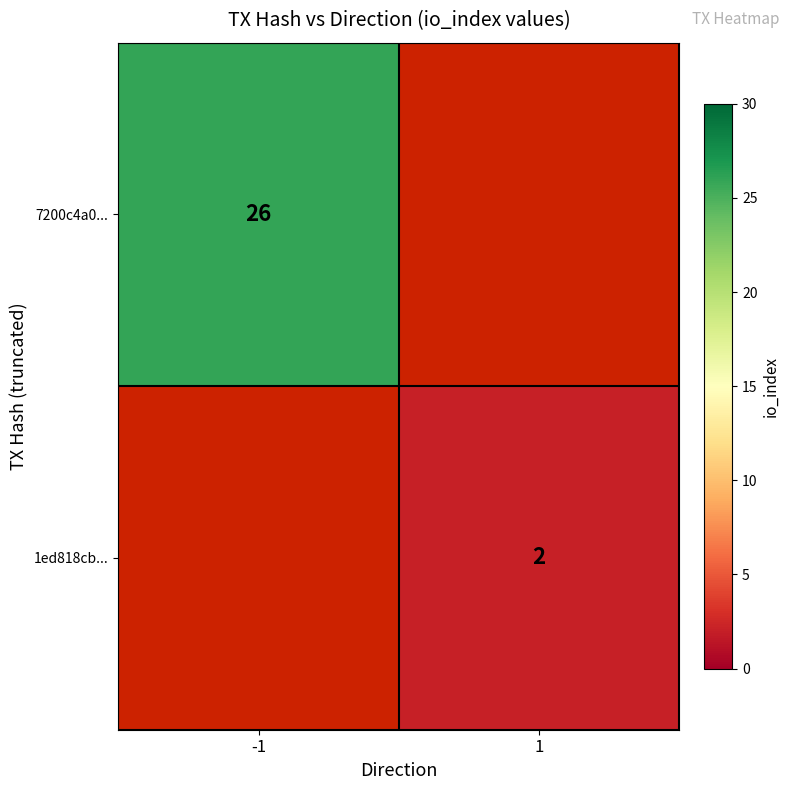

The 7200c4a0... series shows 26 at -1. True or false?

True